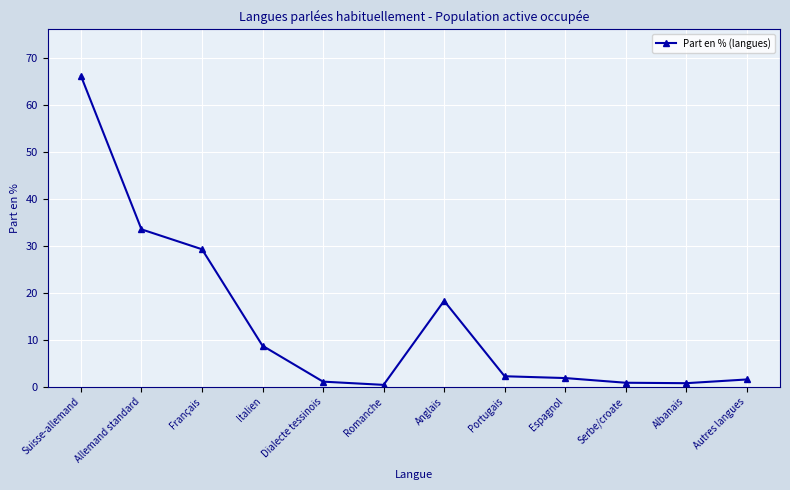

Read the value at Espagnol.

1.8